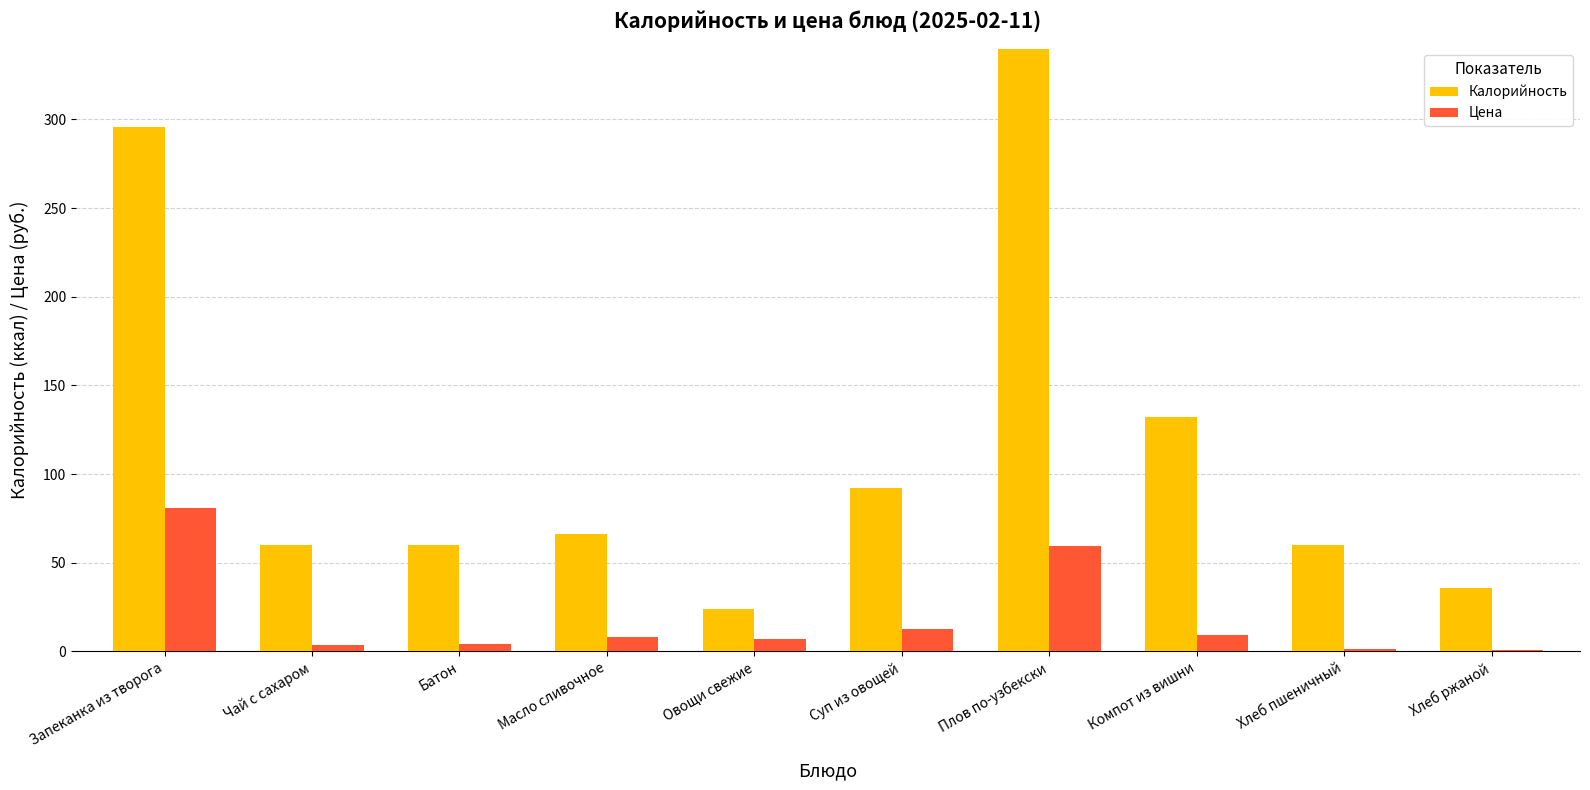

What are all the series names shown in the legend?

Калорийность, Цена